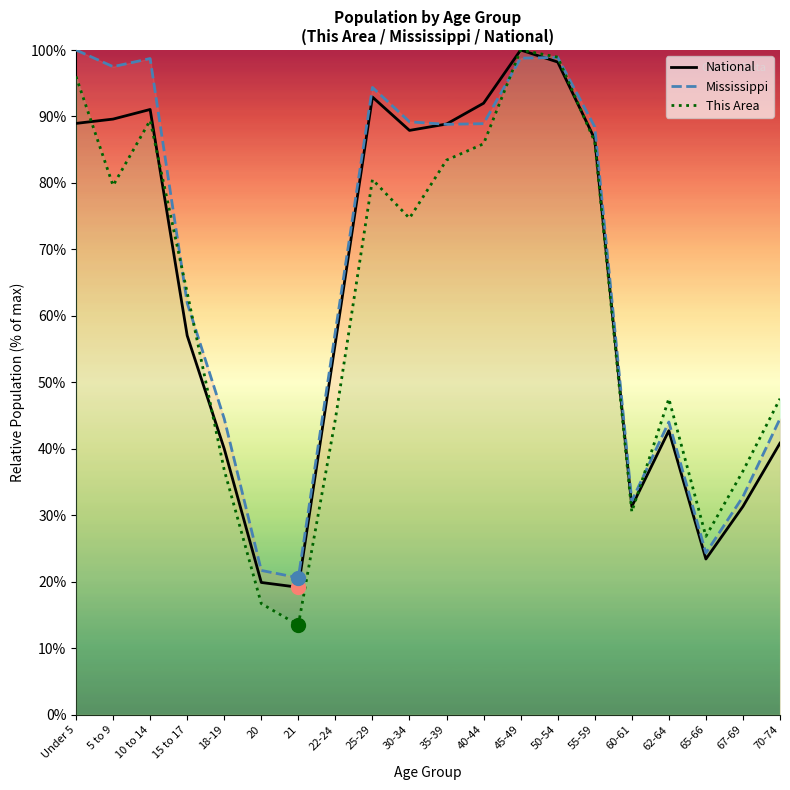

Which series has the largest total across all categories?

Mississippi